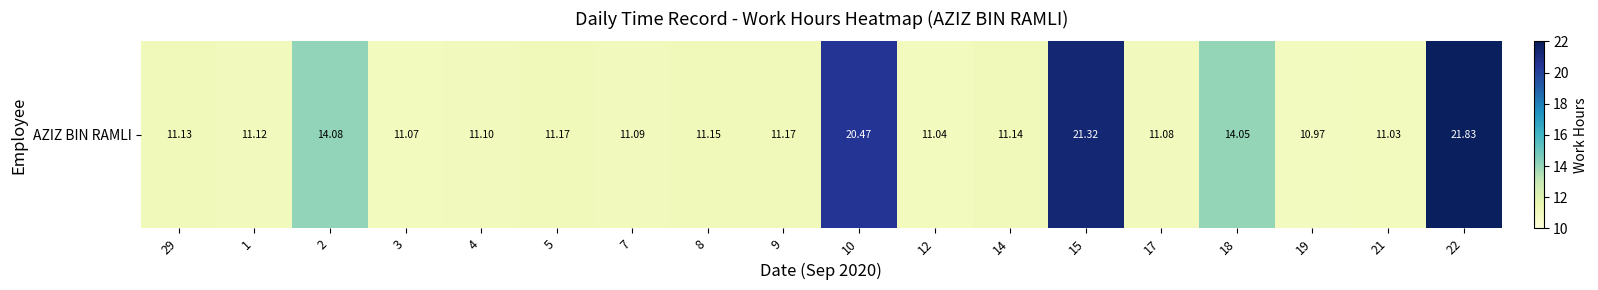

Between 4 and 21, which is larger?

4